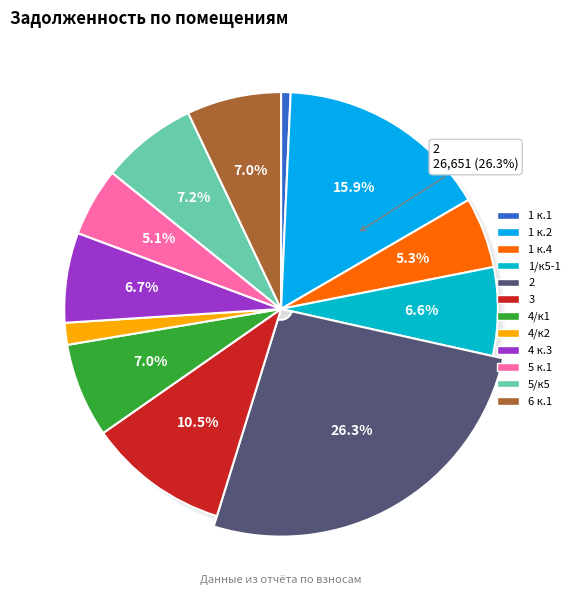

What is the ratio of the value at 4 к.3 to the value at 5 к.1?

1.3